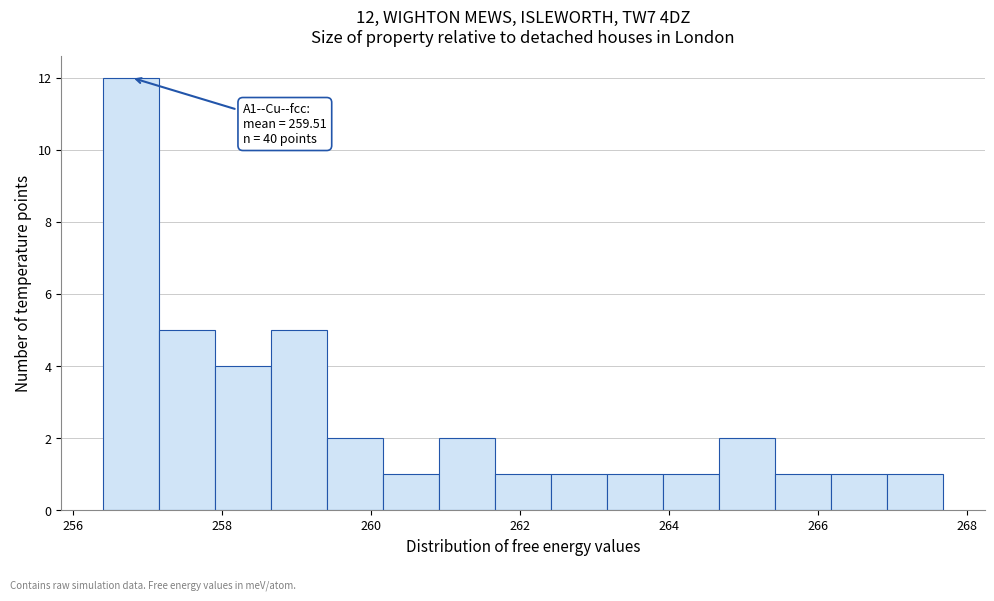

Around what value on the x-axis is the tallest bar? Give the approximate position of its centre, as read against the axis.

256.8